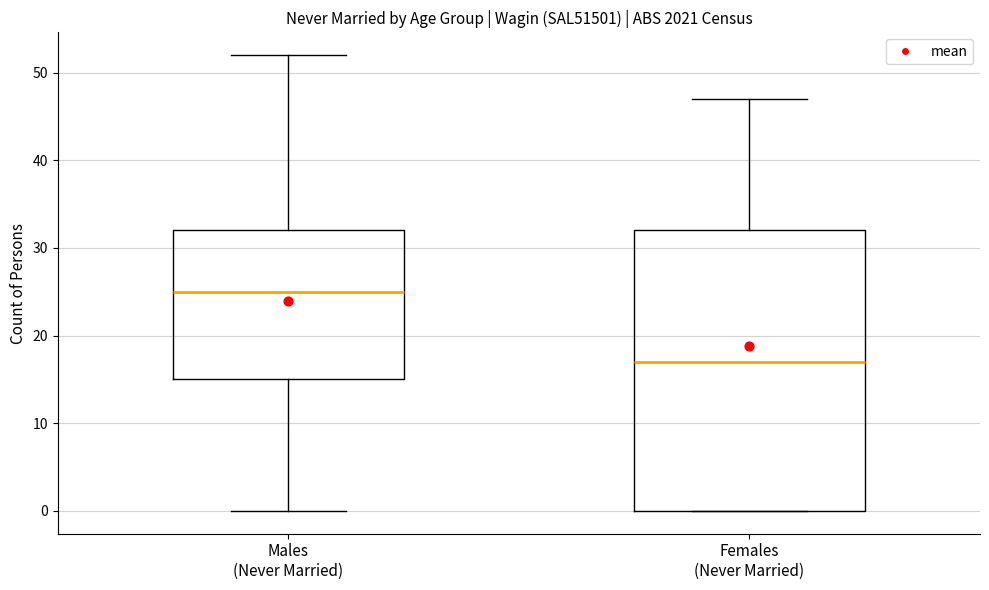

Reading left to right, transcribe this box plot: for each box, give where its median line is, the range the box spans, and where its two whiskers end, as read against the y-axis. The values are not printed on the chart, so give them approximately, as read against the axis.

Males (Never Married): median 25, box 15 to 32, whiskers 0 to 52
Females (Never Married): median 17, box 0 to 32, whiskers 0 to 47